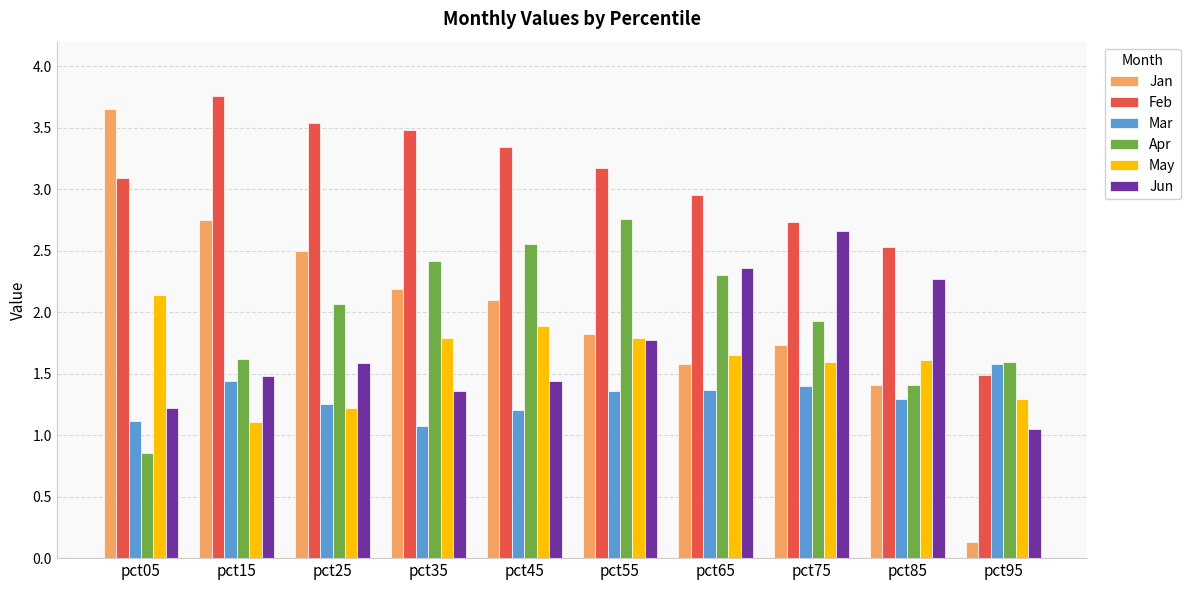

Rank the series at pct45 from lowest to highest value.

Mar, Jun, May, Jan, Apr, Feb